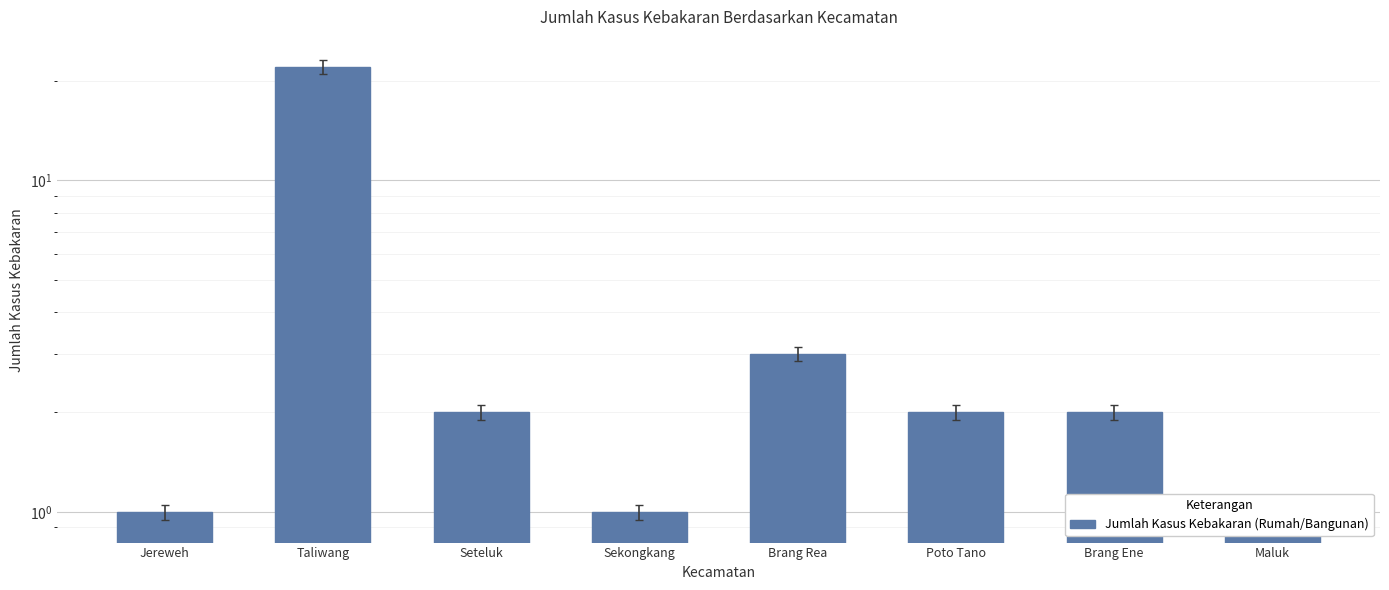

What is the minimum value shown in the chart?

1